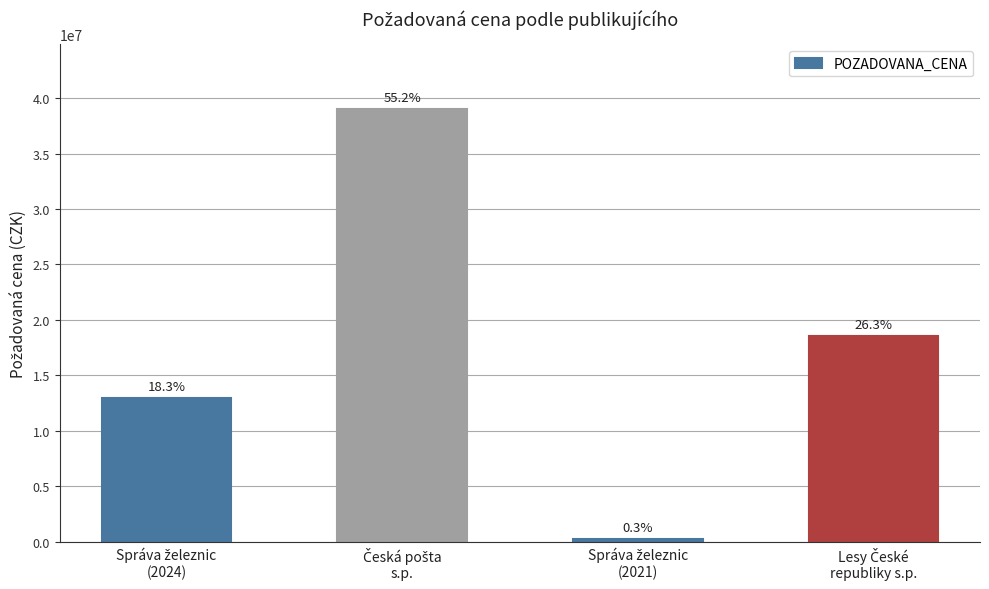

What is the label of the 4th bar from the right?

Správa železnic
(2024)